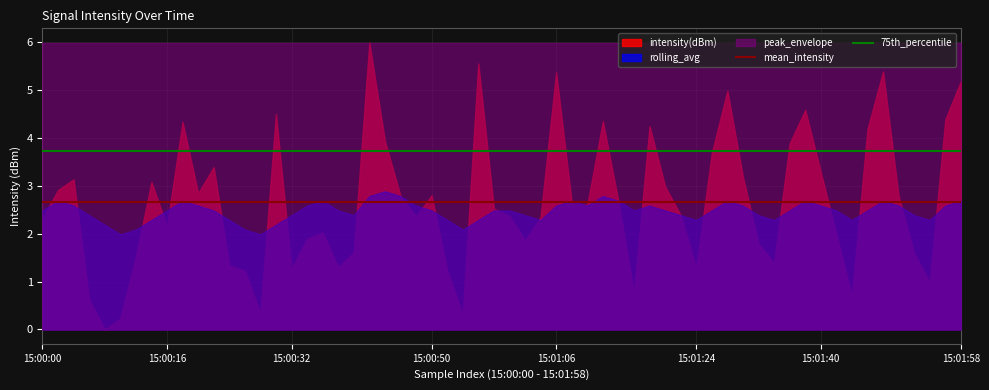

Which series has the largest range (max minus min)?

intensity(dBm)